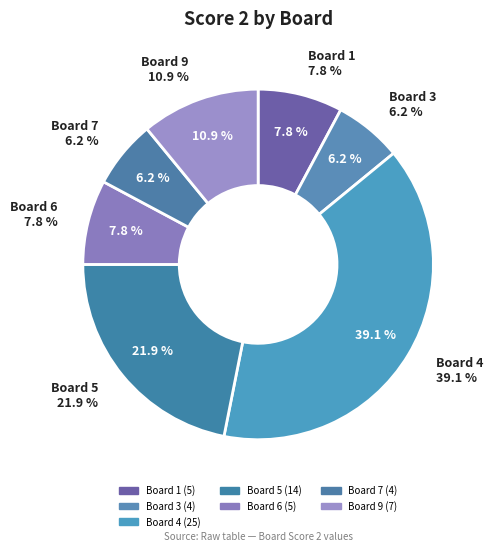

The 8 slice represents 1% of the pie. True or false?

False